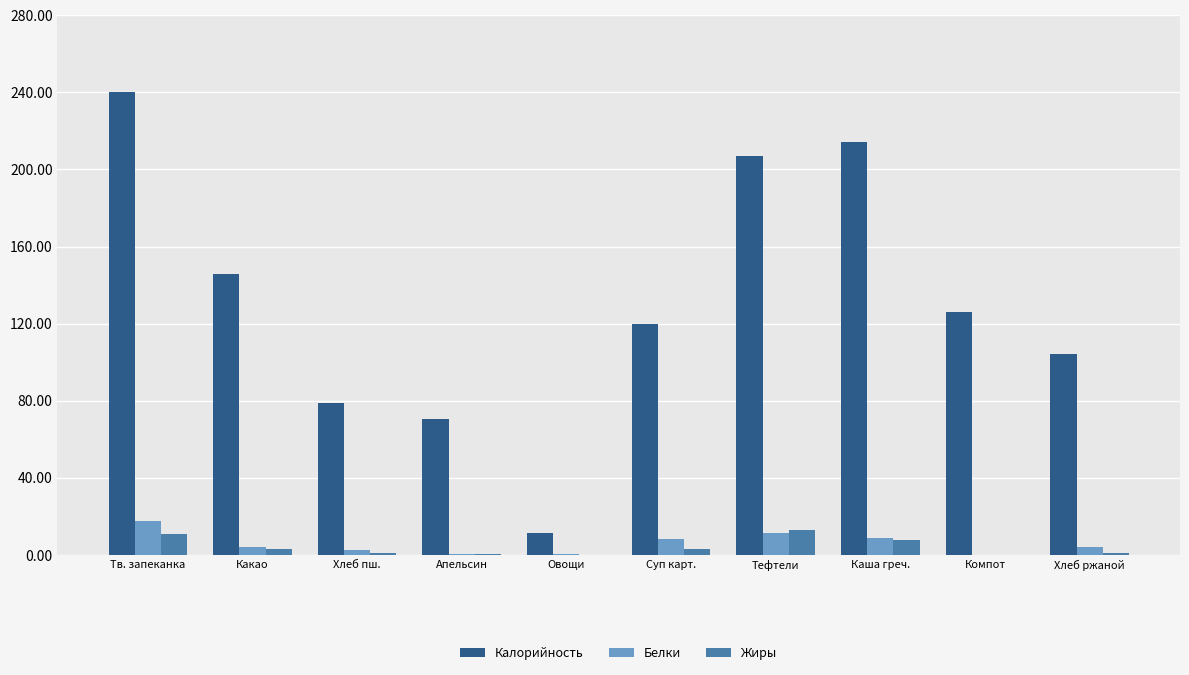

Is the value of Жиры at Хлеб пш. greater than the value of Калорийность at Компот?

No